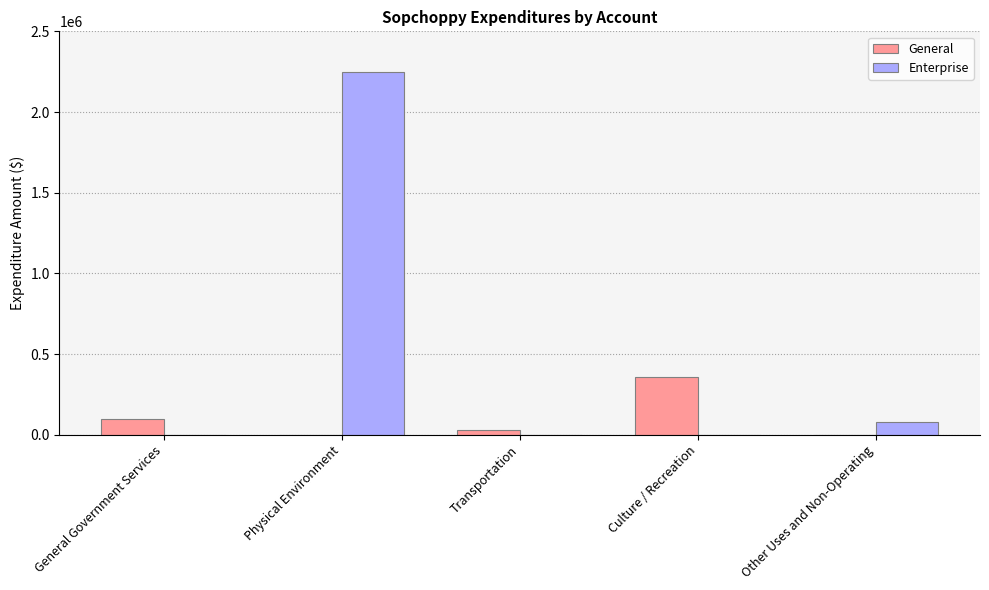

What is the sum of all Enterprise values?

2329696